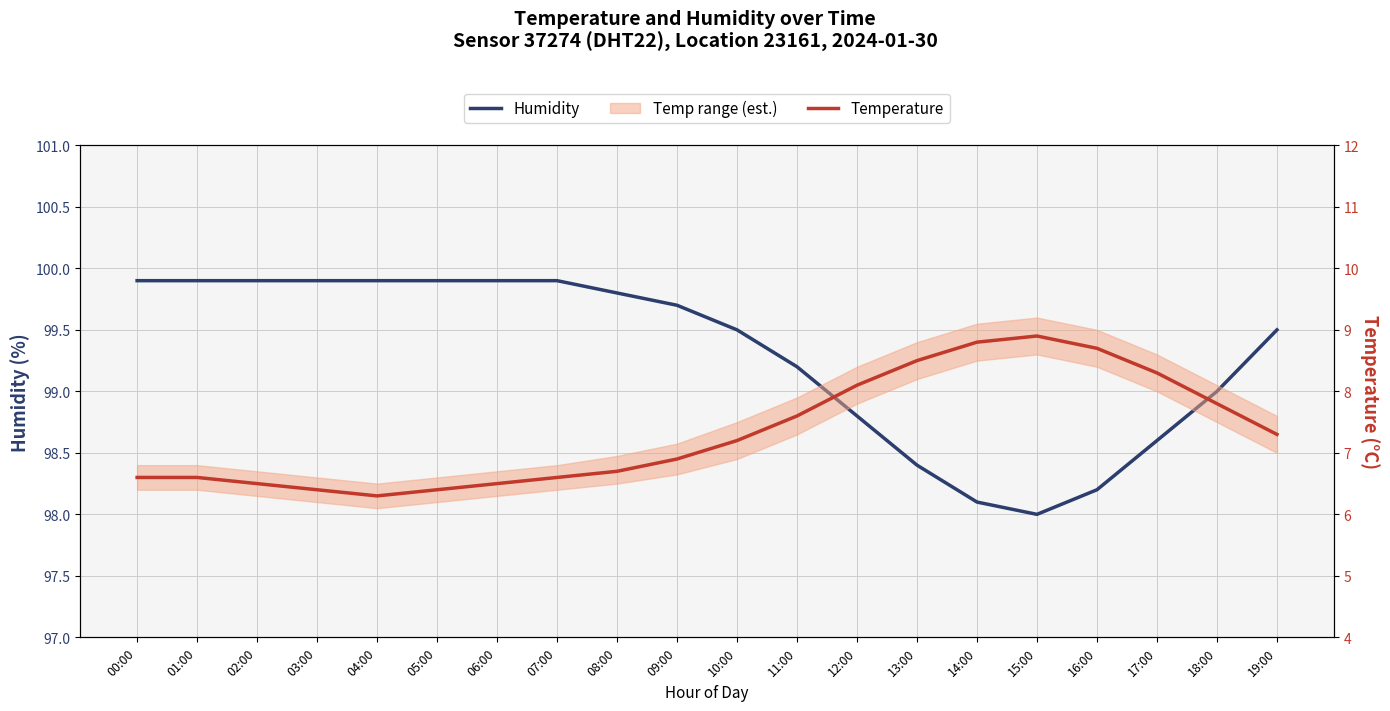

The Temperature series shows 3.9 at 12:00. True or false?

False